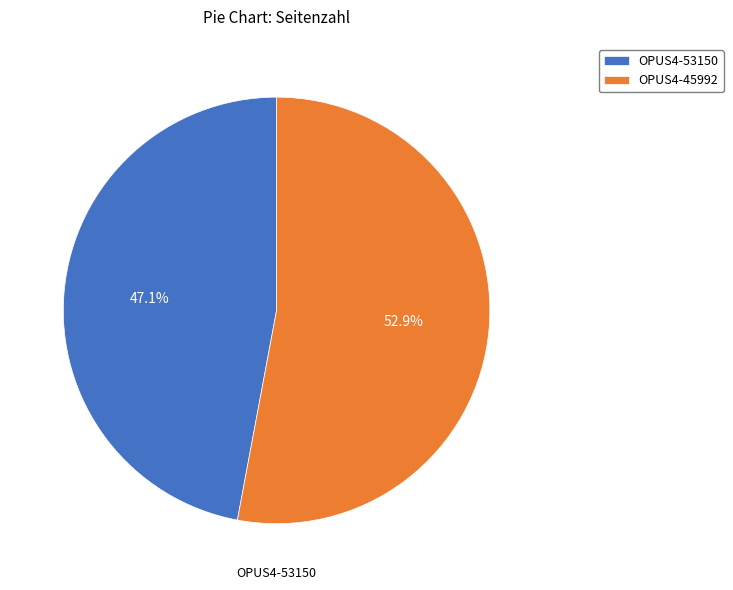

Is there a majority slice in this chart?

Yes